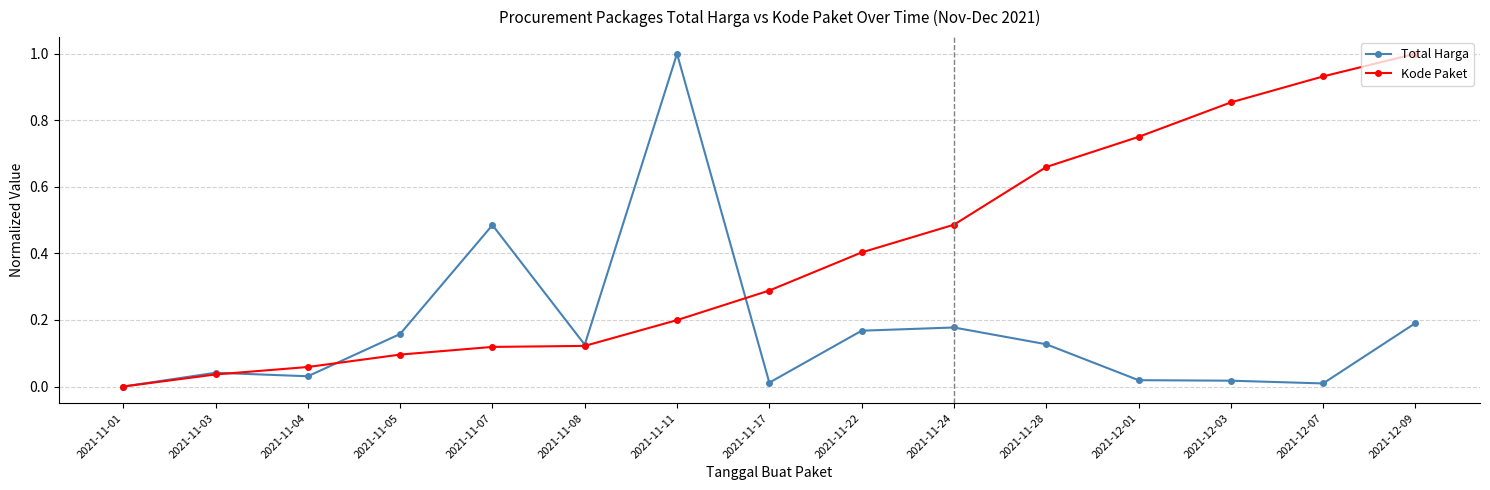

Count the number of categories in the chart.

15